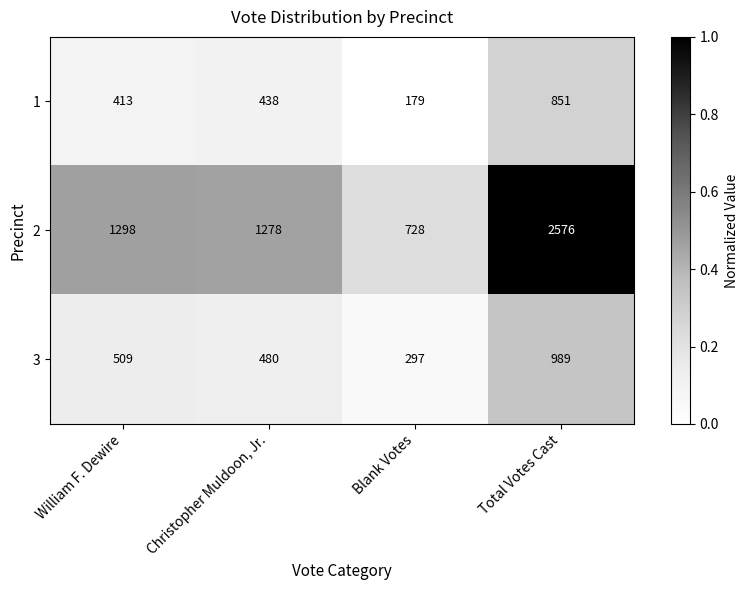

What is the approximate value of 1 at William F. Dewire, to the nearest 10?

410